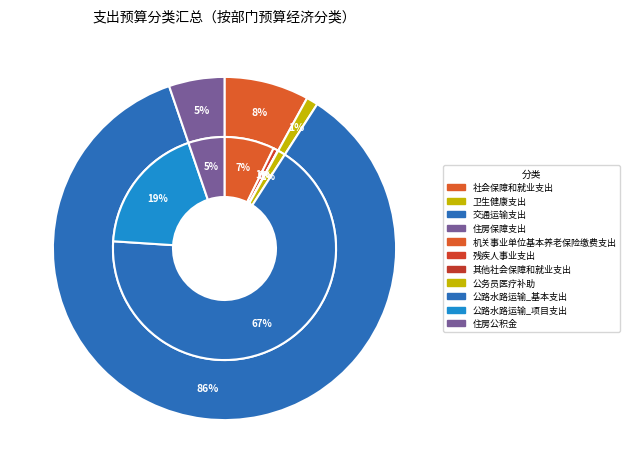

Which slice is the smallest?

卫生健康支出